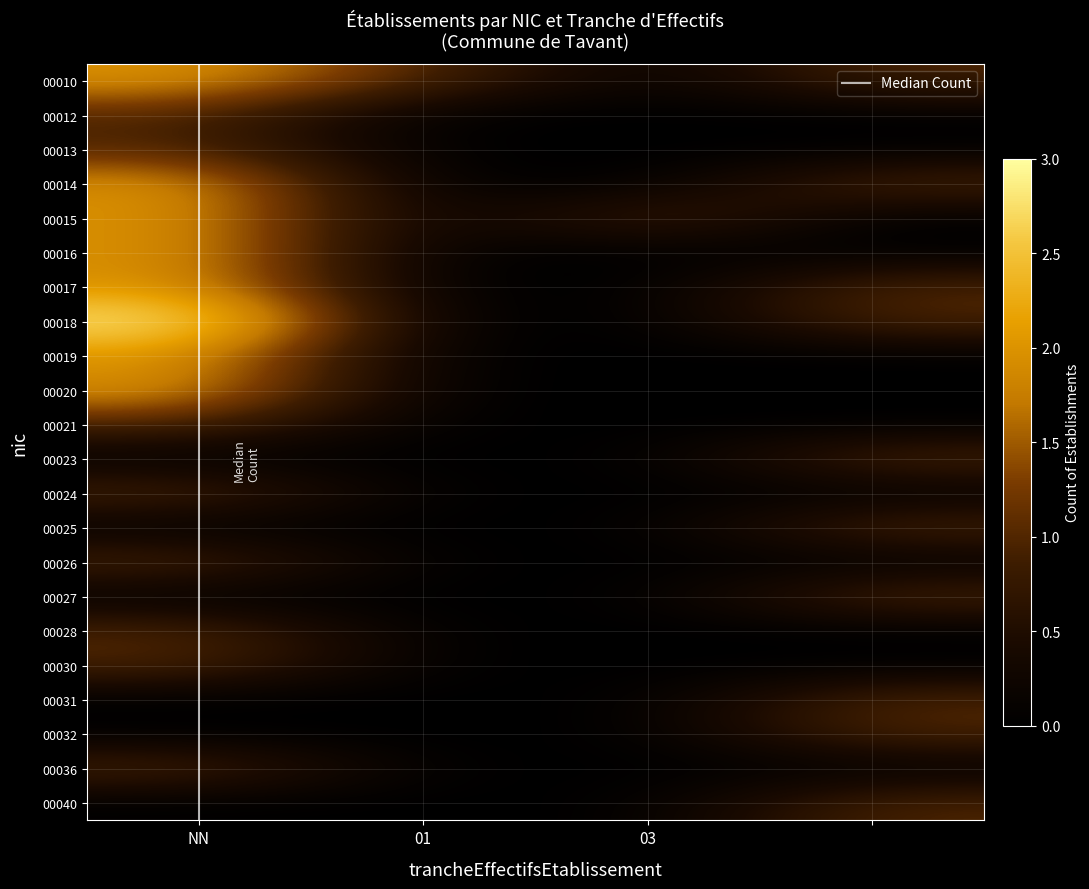

What is the difference between the maximum and minimum values in the 00010 series?

1